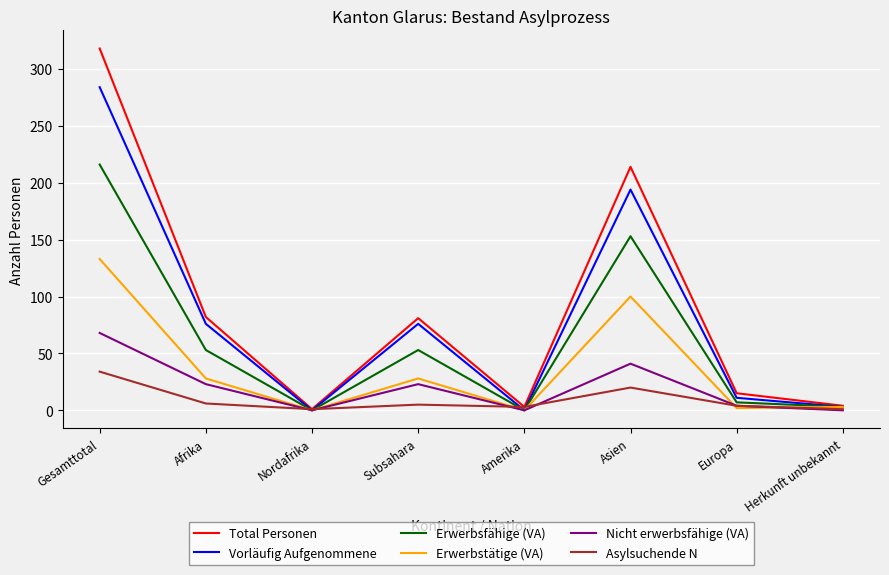

At which category does Nicht erwerbsfähige (VA) reach its first local peak?

Subsahara